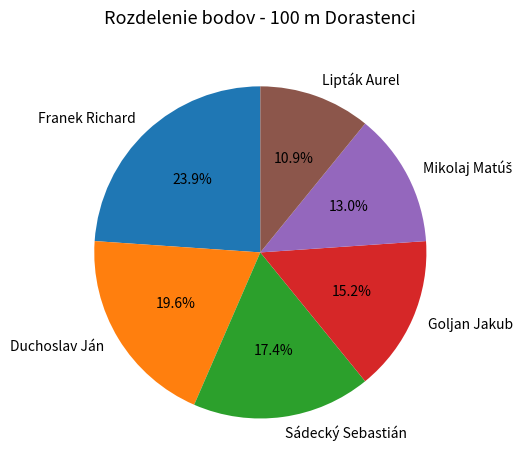

Which category has the biggest portion of the pie?

Franek Richard